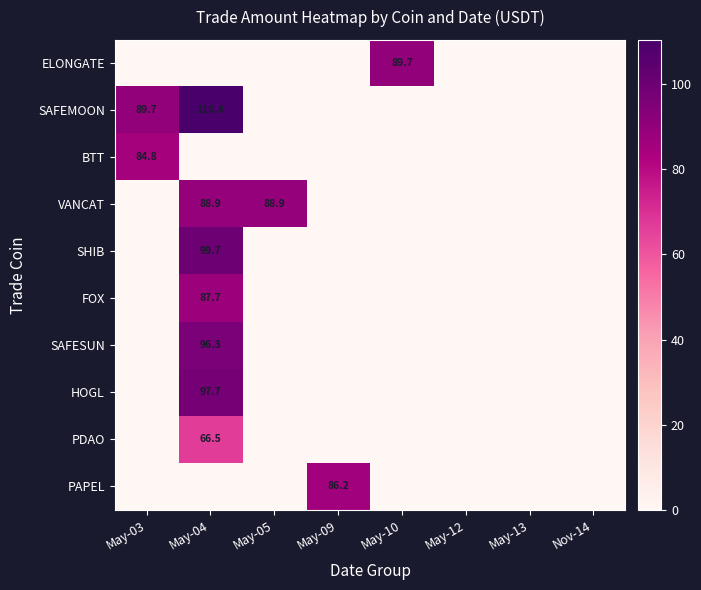

At May-03, list the series in order from smallest to largest.

ELONGATE, VANCAT, SHIB, FOX, SAFESUN, HOGL, PDAO, PAPEL, BTT, SAFEMOON